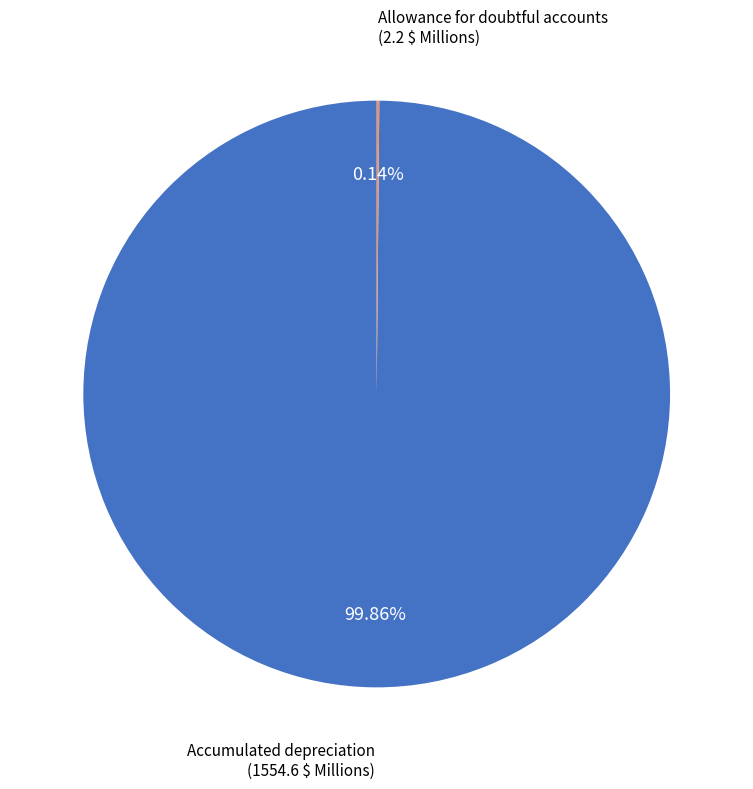

Is there any slice that represents more than half of the pie?

Yes